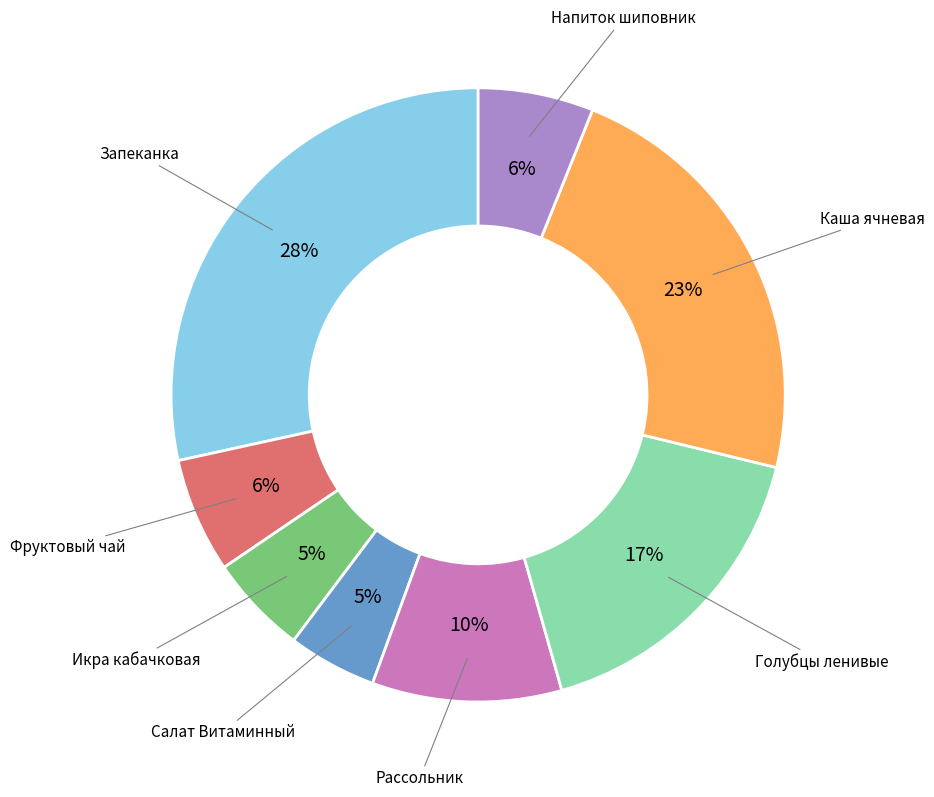

To the nearest percent, what is the average slice percentage?

12%